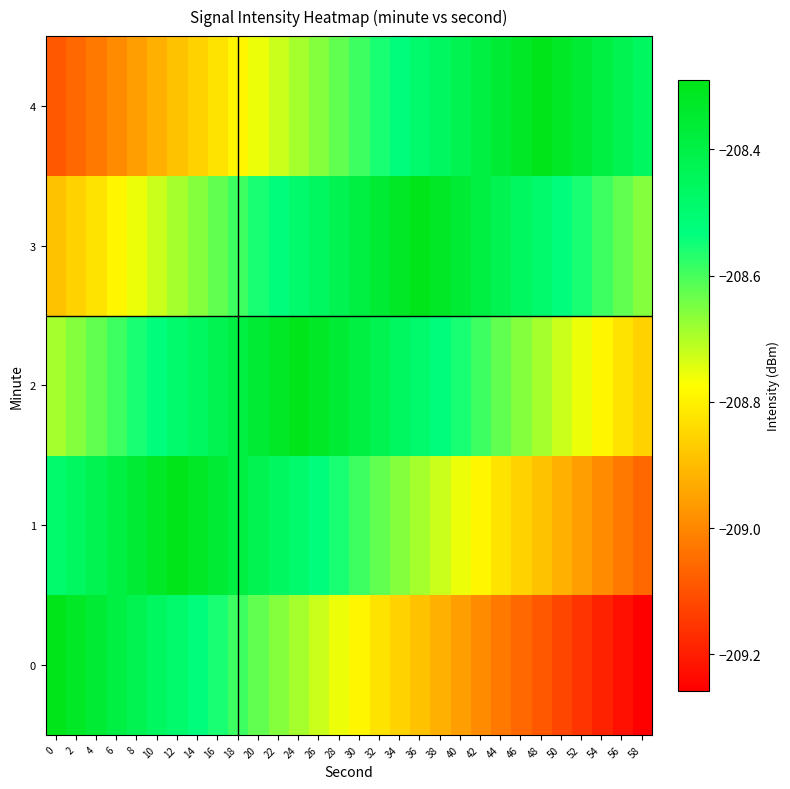

Which has a higher value, 22 or 18?

18